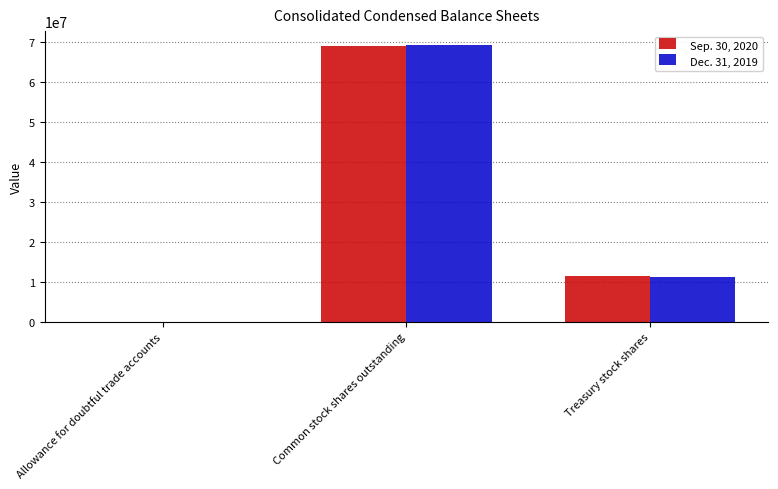

What is the spread (max minus min) of values at Treasury stock shares?

146599